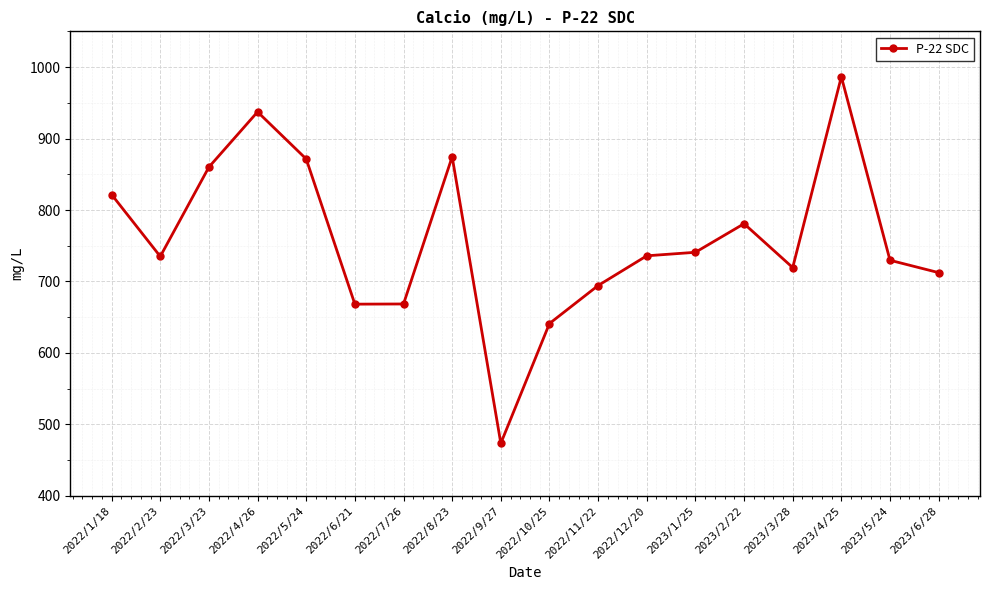

What is the label of the 16th point from the right?

2022/3/23